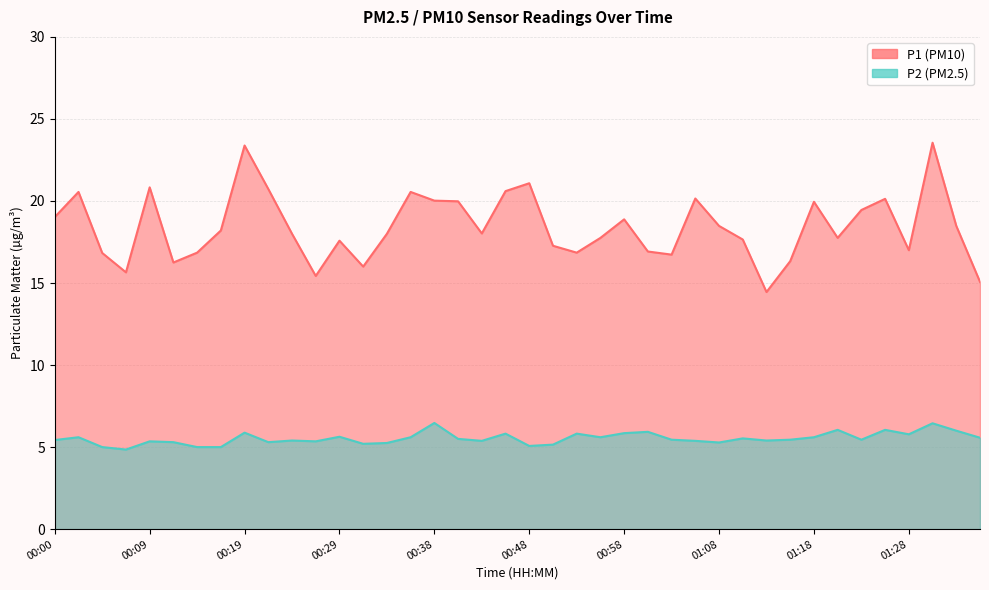

Rank the series by their average value, from highest to lowest.

P1, P2